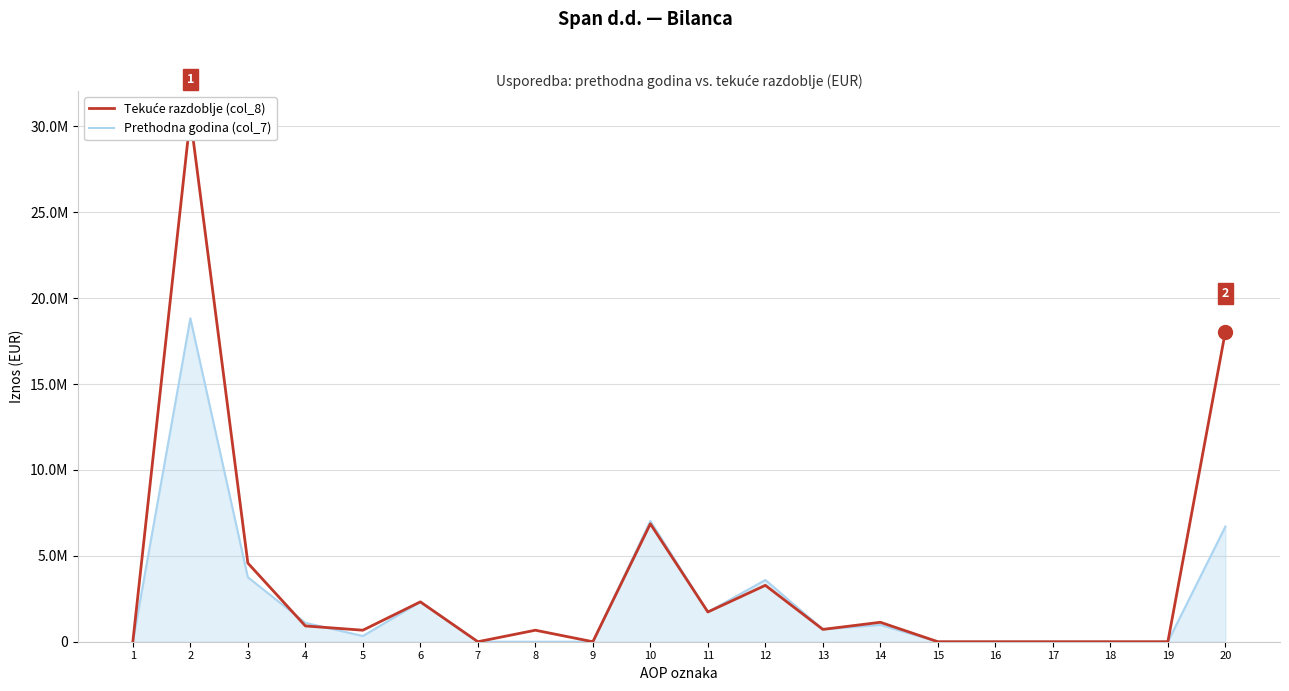

Reading right to left, list all the values displayed in this chart.

Tekuće razdoblje (col_8): 18059479	0	0	0	0	0	1131345	717358	3283295	1731990	6863988	0	669364	0	2320685	669926	918702	4578677	30527552	0
Prethodna godina (col_7): 6702334	0	0	0	0	0	978632	726645	3593926	1731990	7031193	0	0	0	2320685	332565	1101886	3755136	18830038	0